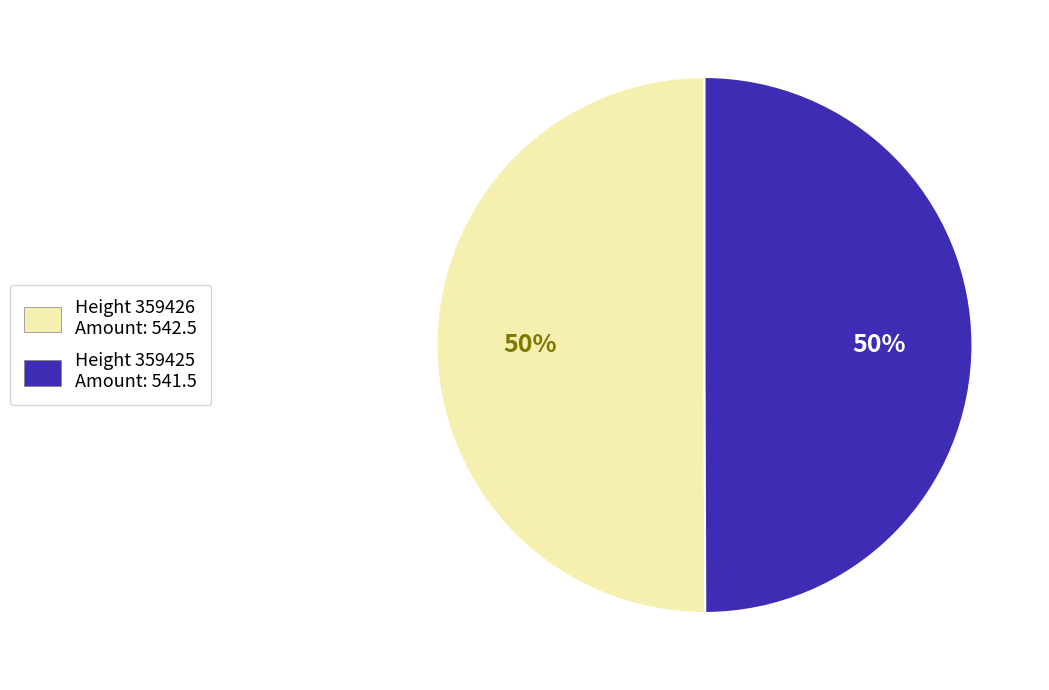

To the nearest percent, what percentage of the pie is Height 359425 Amount: 541.5?

50%